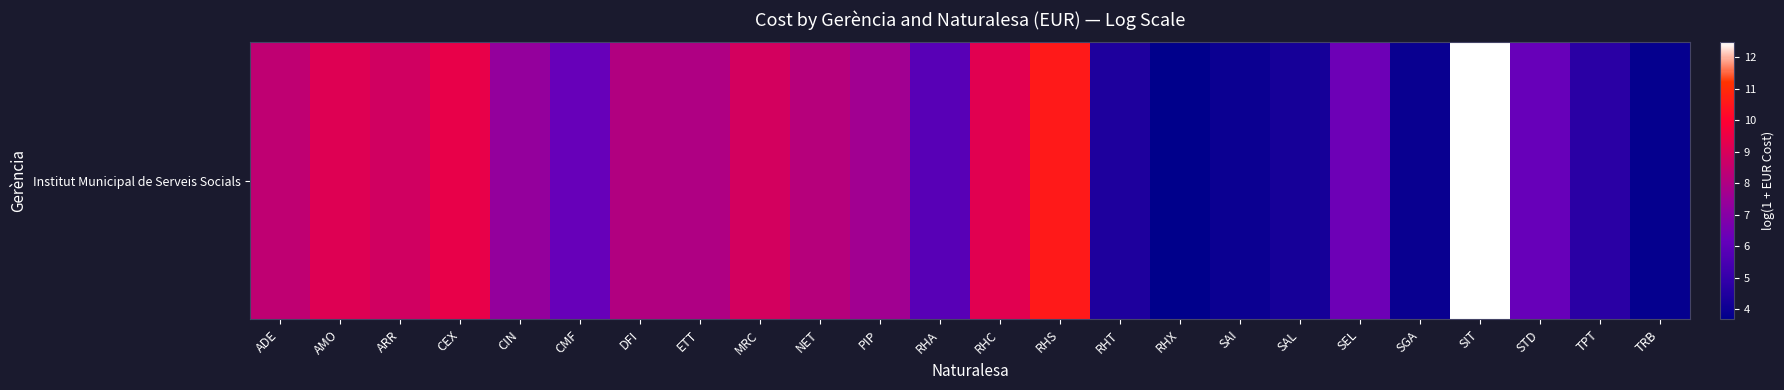

Which has a higher value, STD or SEL?

SEL